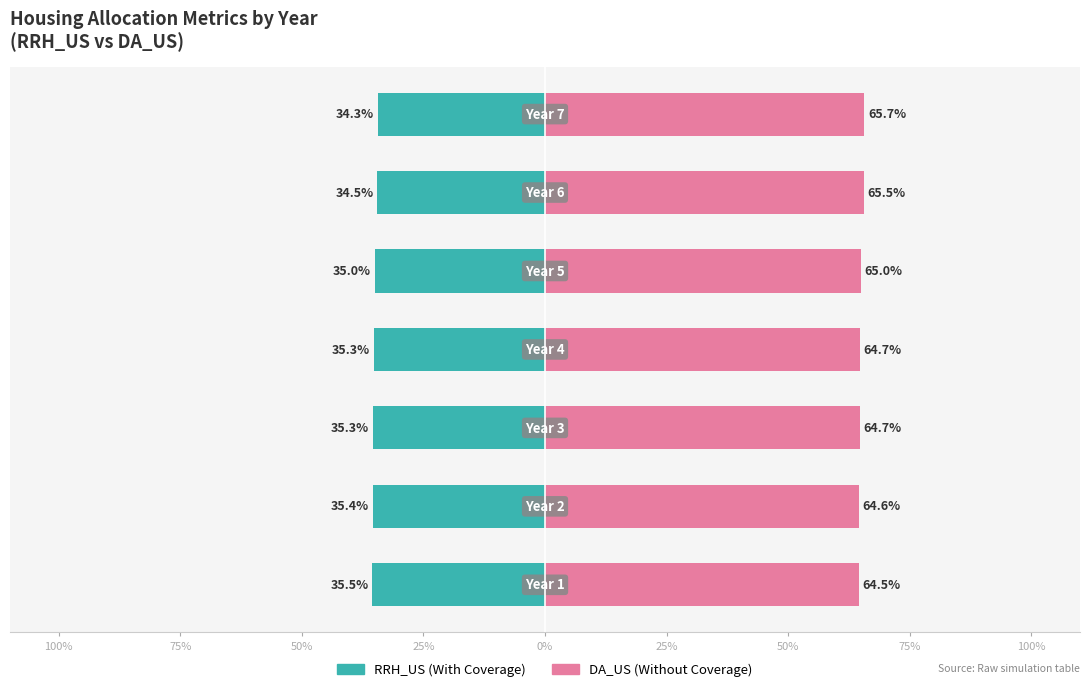

True or false: DA_US has a value of 65.0 at 0%.

True